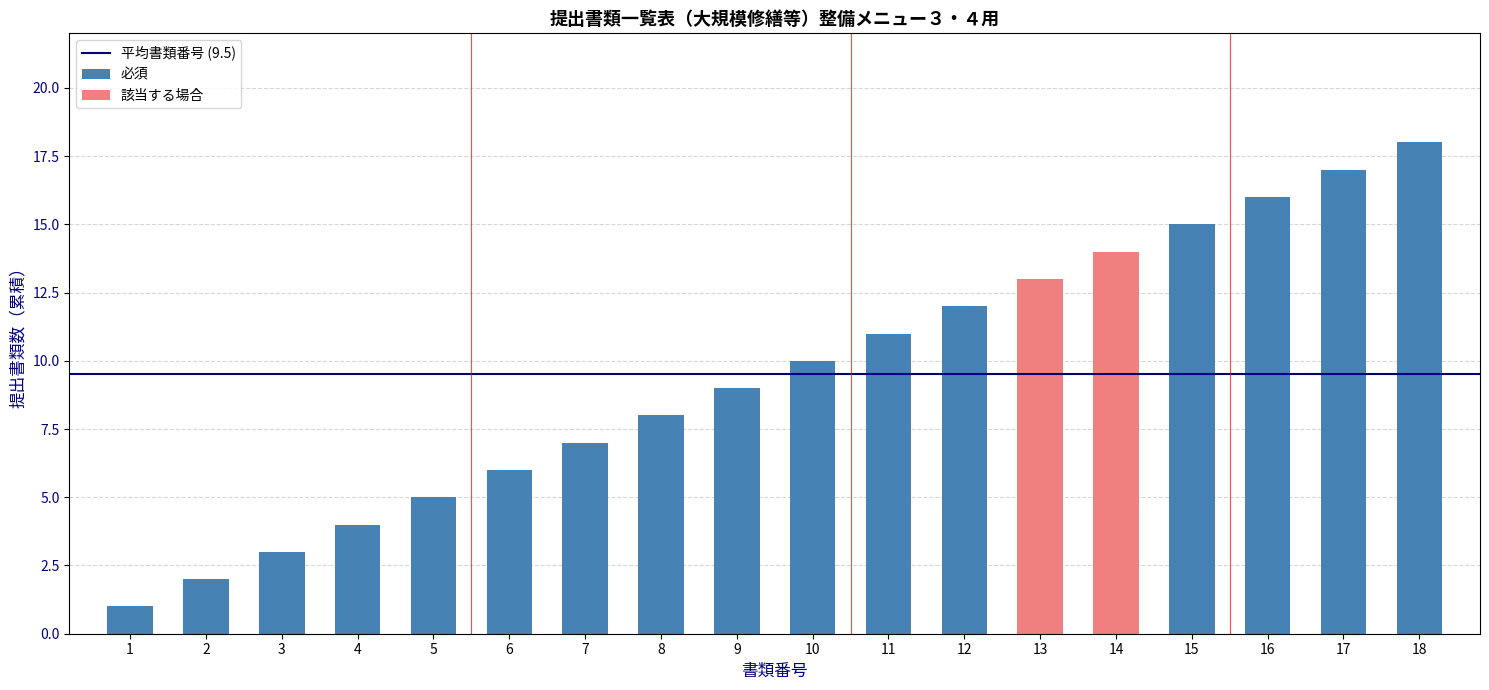

The value of 必須 at 1 is 1. True or false?

True